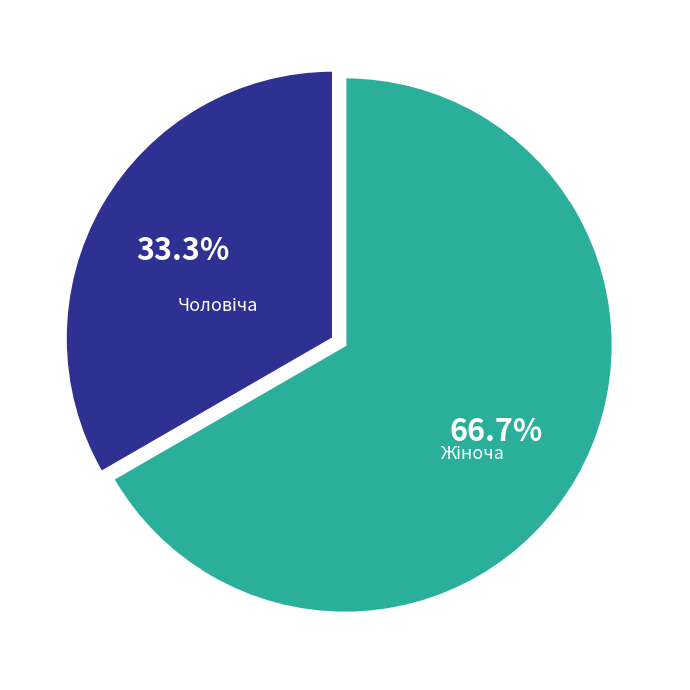

Does any single category account for the majority?

Yes